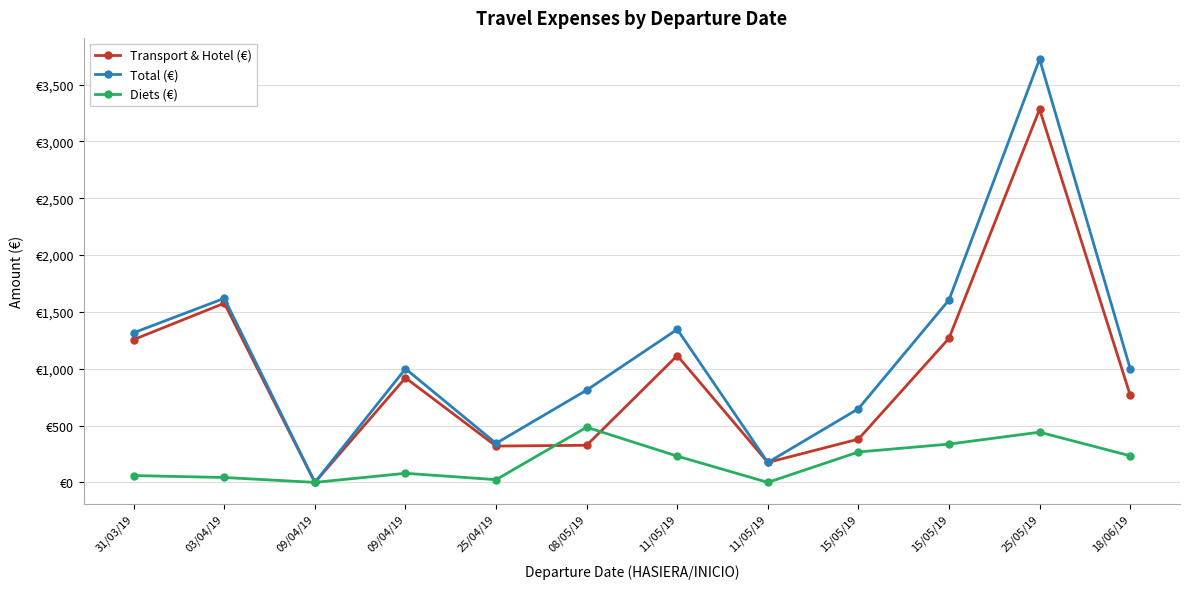

At which label does Total (€) reach its peak?

25/05/19